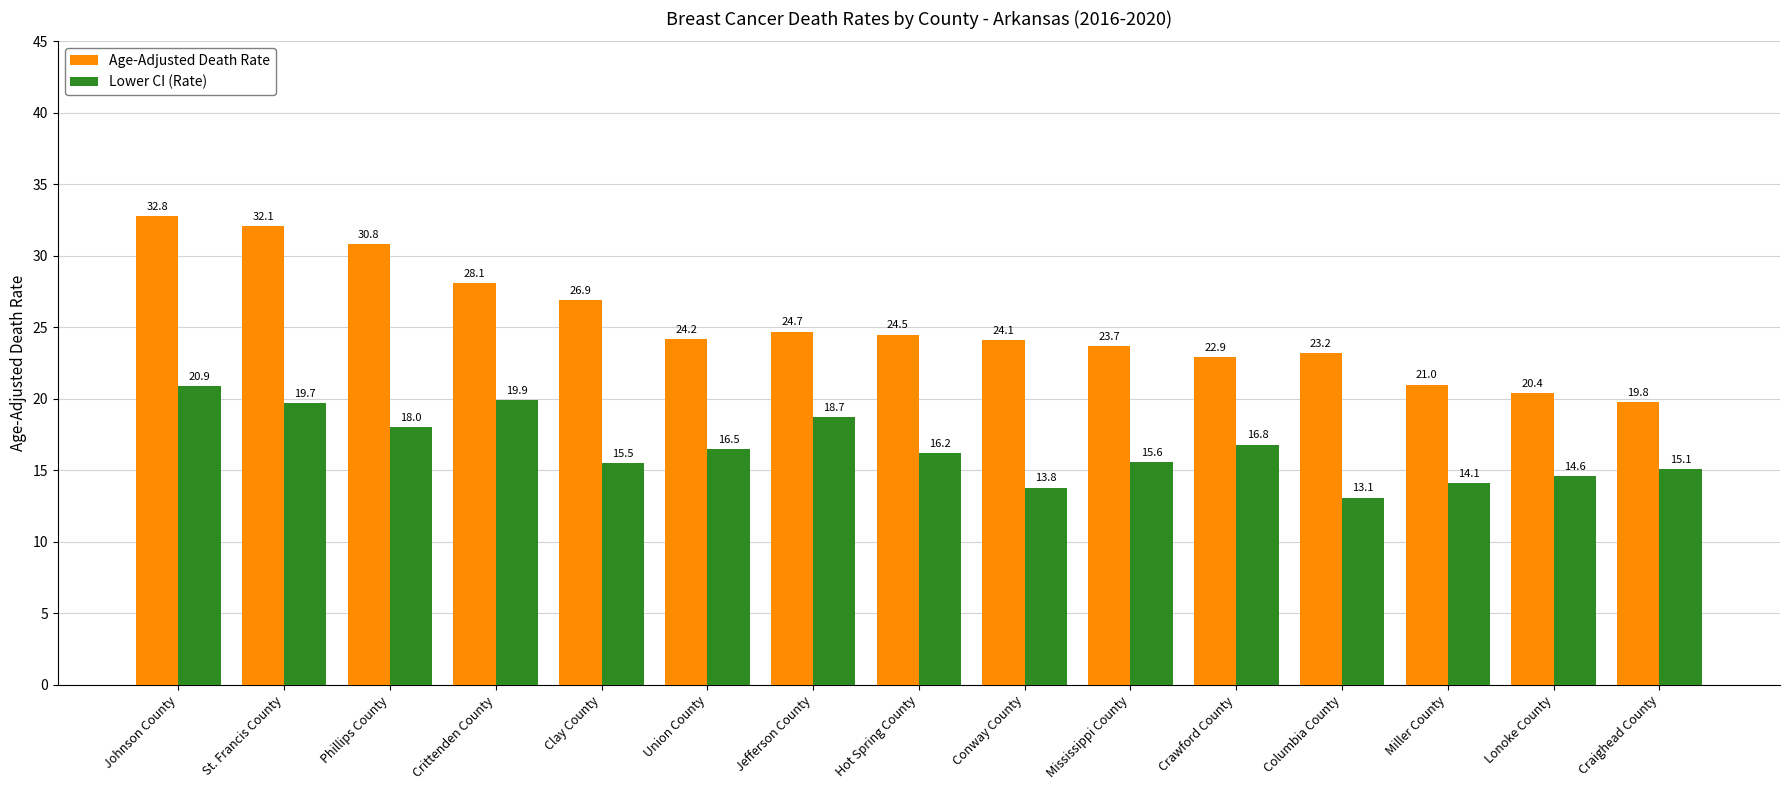

What is the approximate value of Lower CI (Rate) at Conway County?

13.8